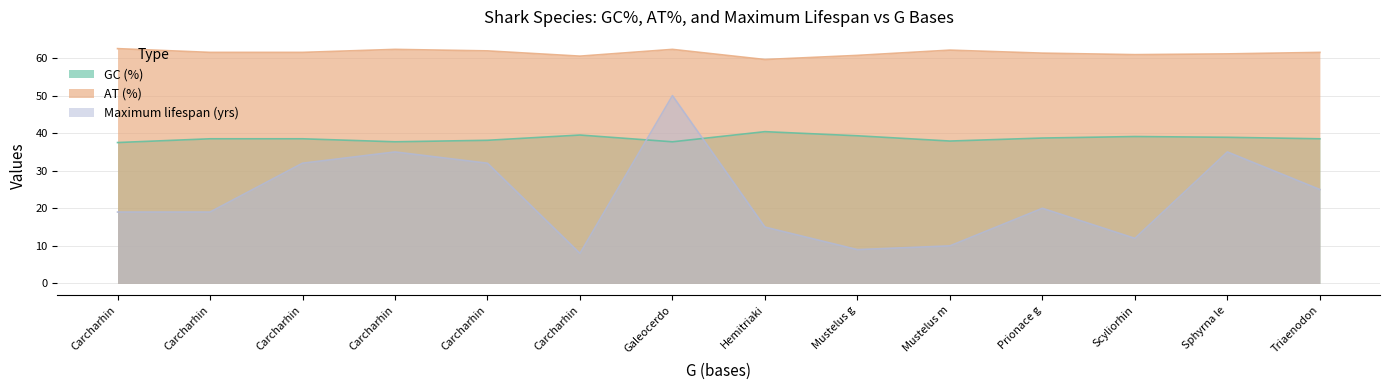

True or false: Maximum lifespan (yrs) and AT (%) cross at least once.

False